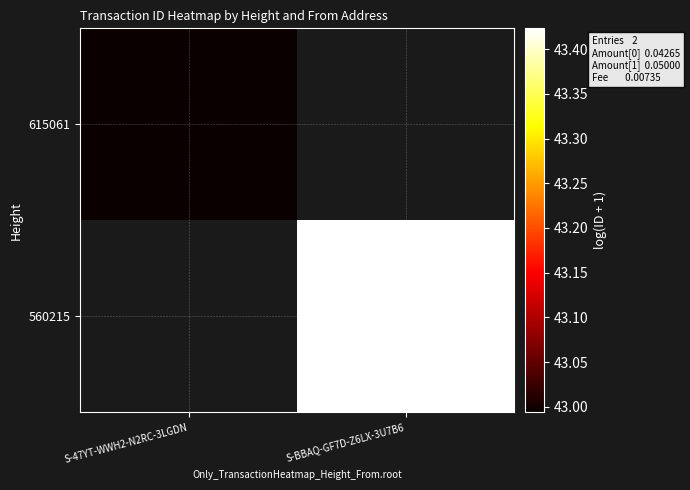

At which label does 560215 reach its minimum?

S-47YT-WWH2-N2RC-3LGDN